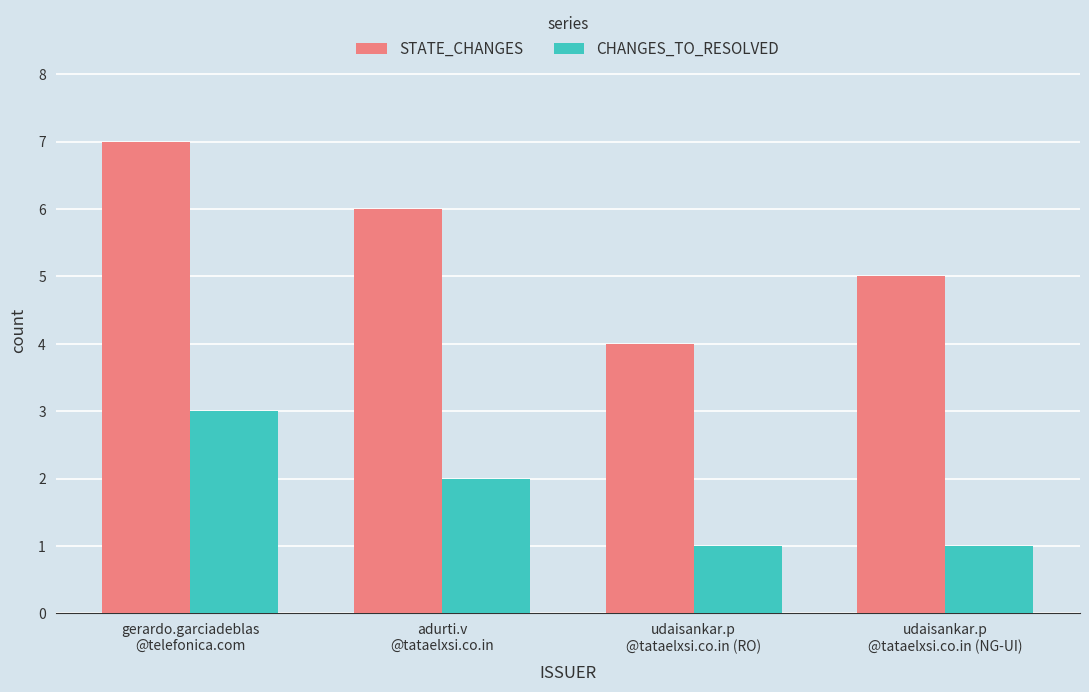

List the series in order of their overall mean, highest first.

STATE_CHANGES, CHANGES_TO_RESOLVED